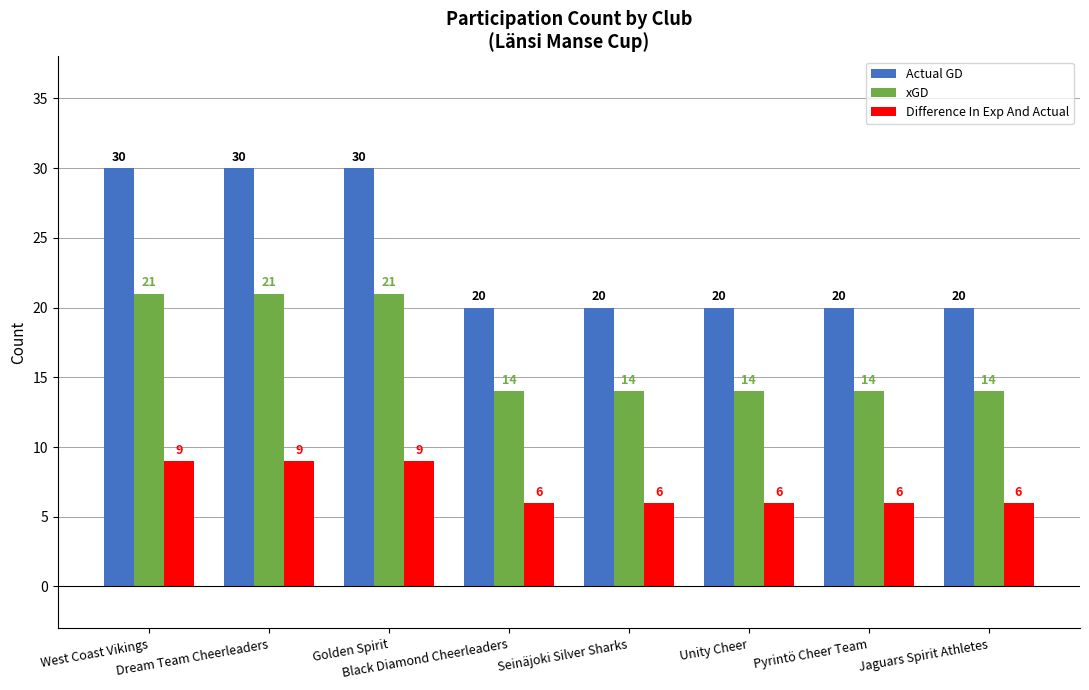

Which series has the largest total across all categories?

Actual GD